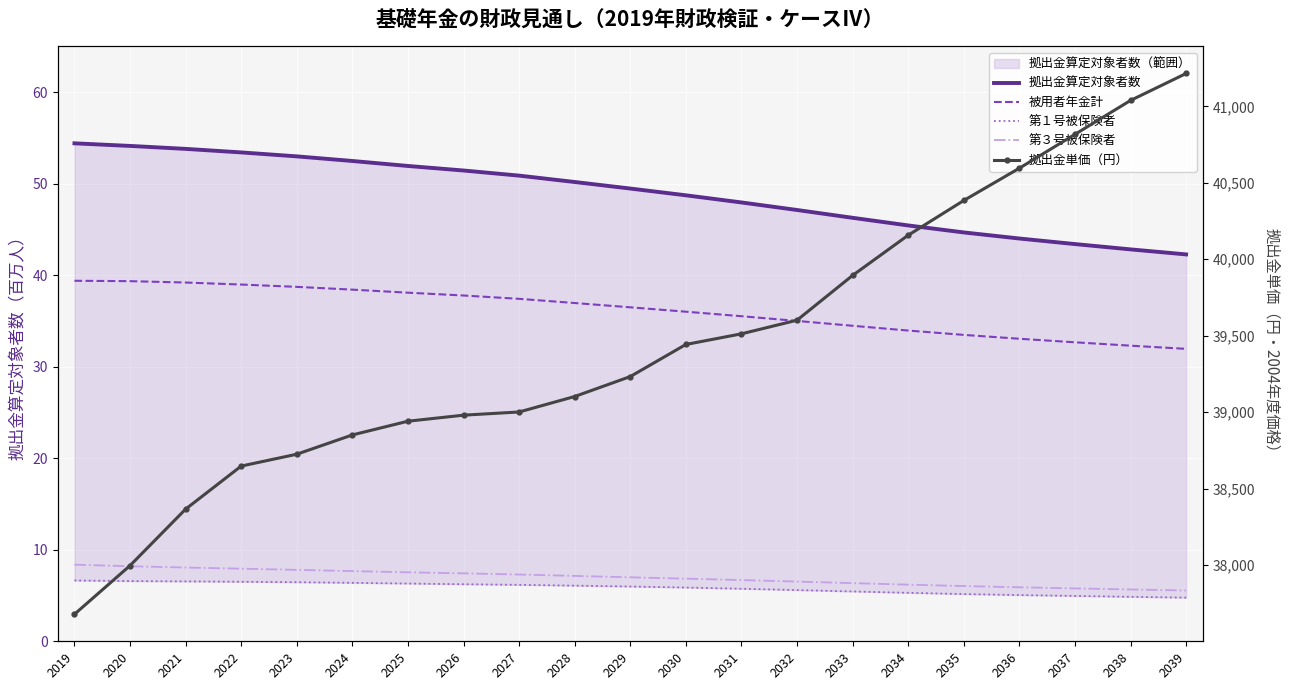

Count the number of data series in this chart.

5